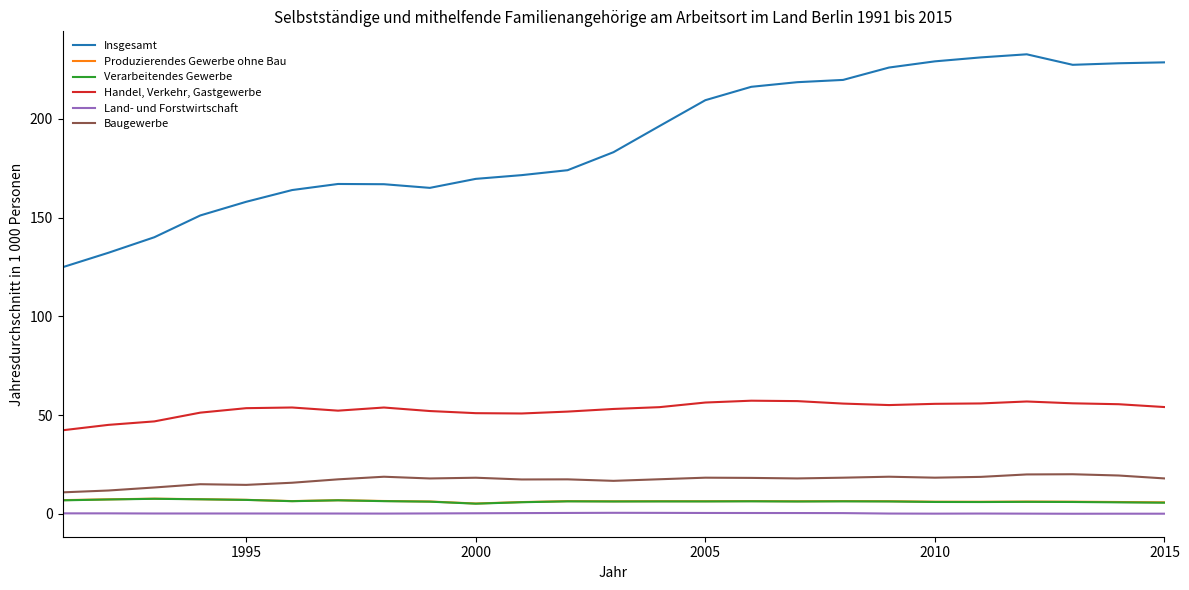

At how many categories does at least one series exceed 81?

25